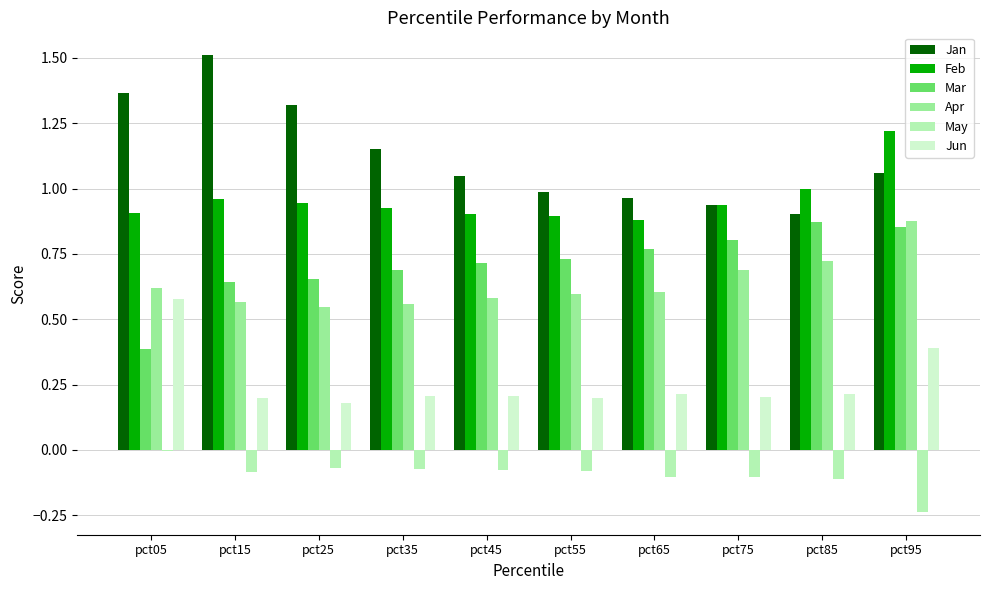

What is the difference between the May values at pct05 and pct45?

0.1